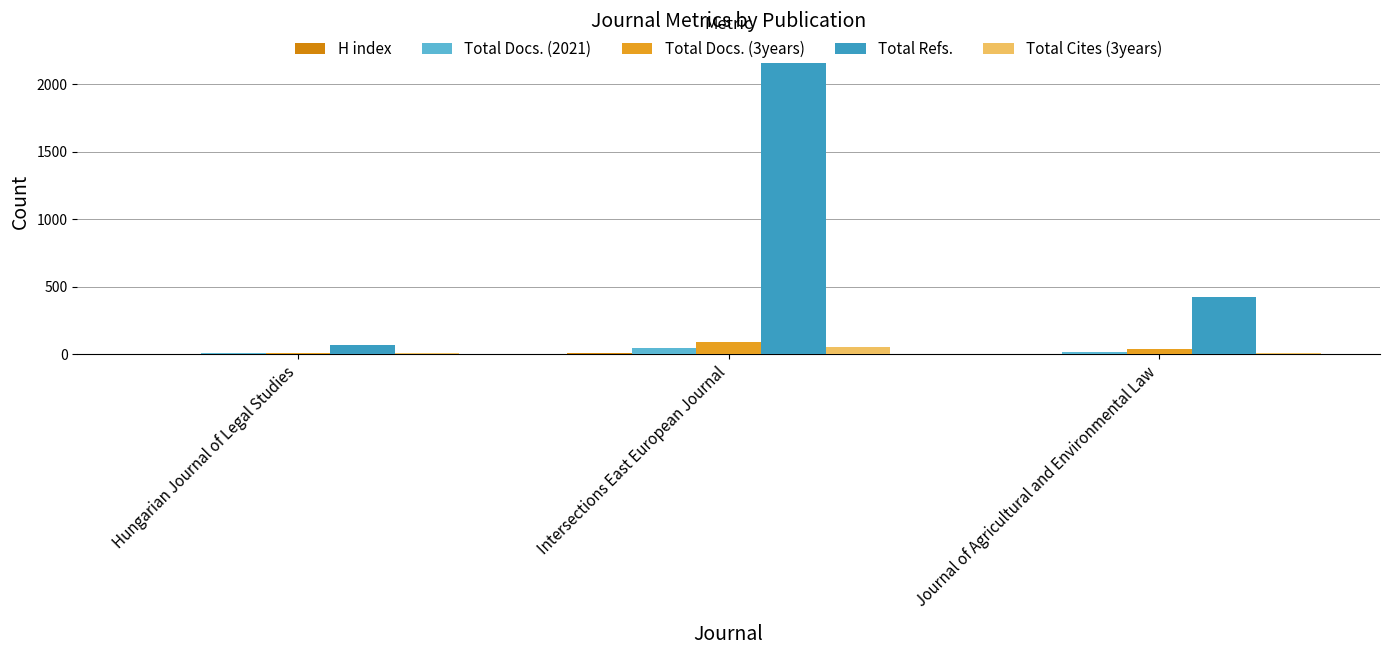

Which has a higher value, Hungarian Journal of Legal Studies or Journal of Agricultural and Environmental Law?

Hungarian Journal of Legal Studies